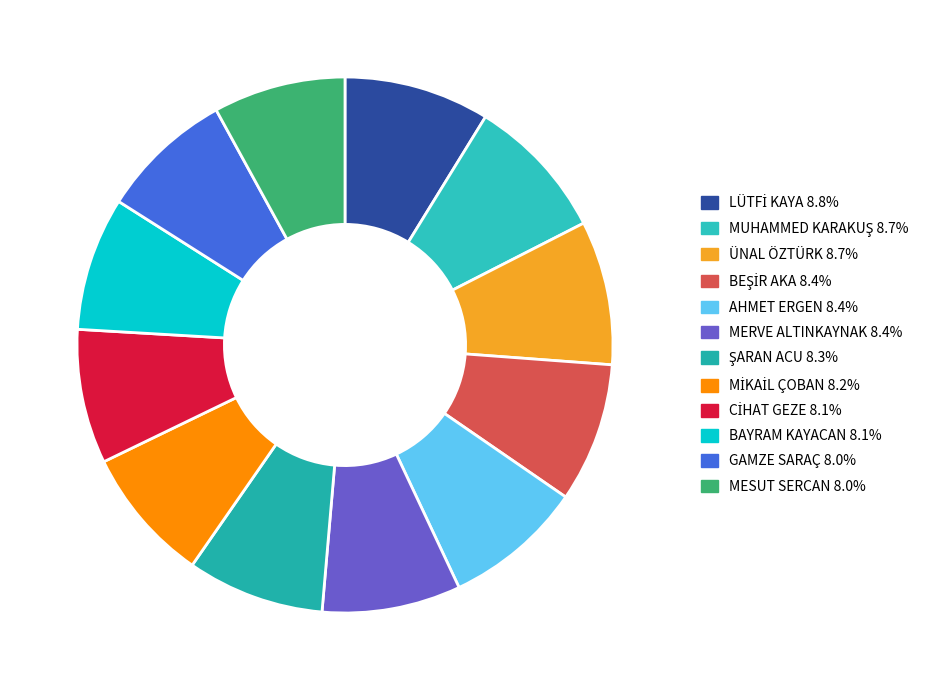

Is it true that MİKAİL ÇOBAN is 8% of the pie?

True